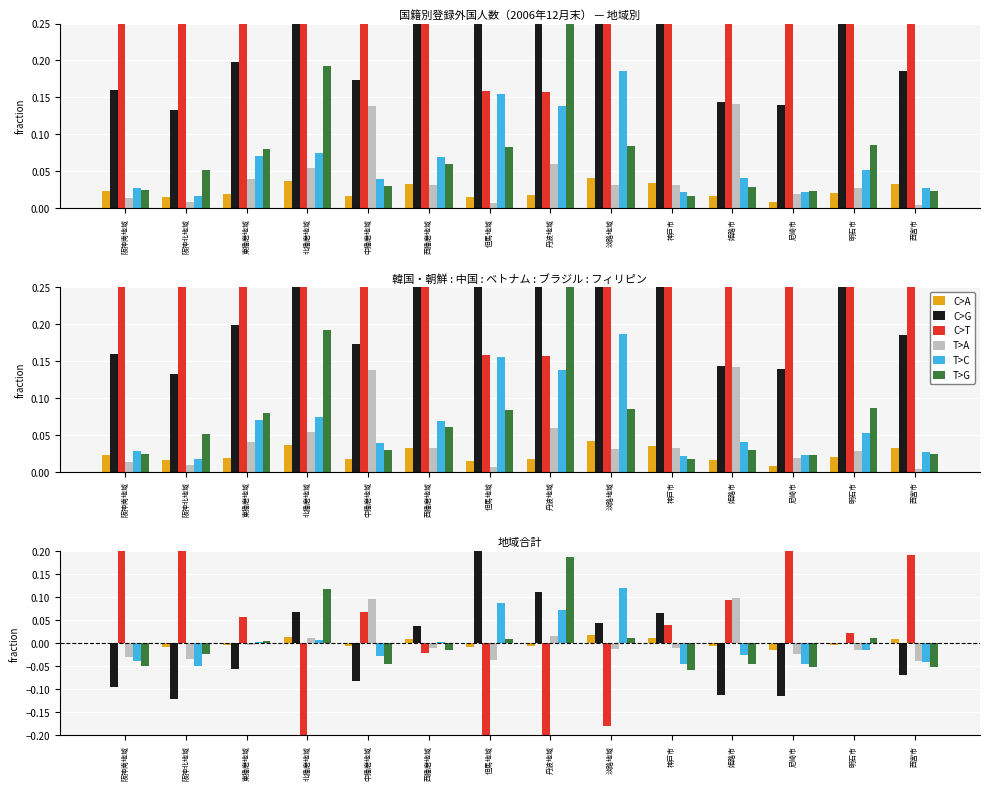

Which series changed the most between 阪神北地域 and 東播磨地域?

C>T